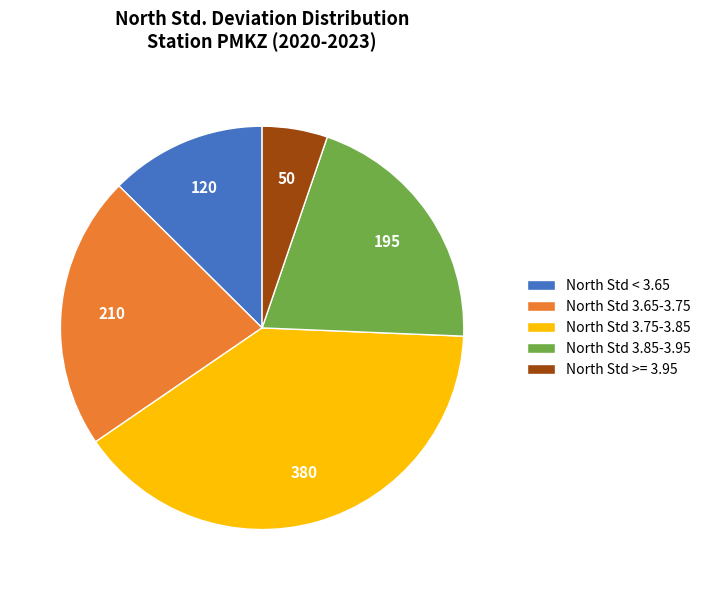

Which category has the smallest portion of the pie?

North Std >= 3.95